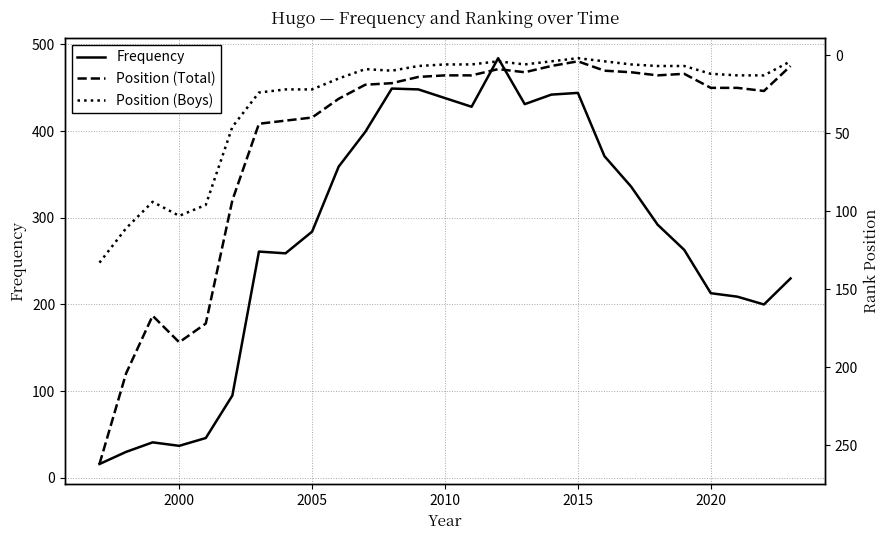

What is the difference between the second highest and minimum values in the Frequency series?

433